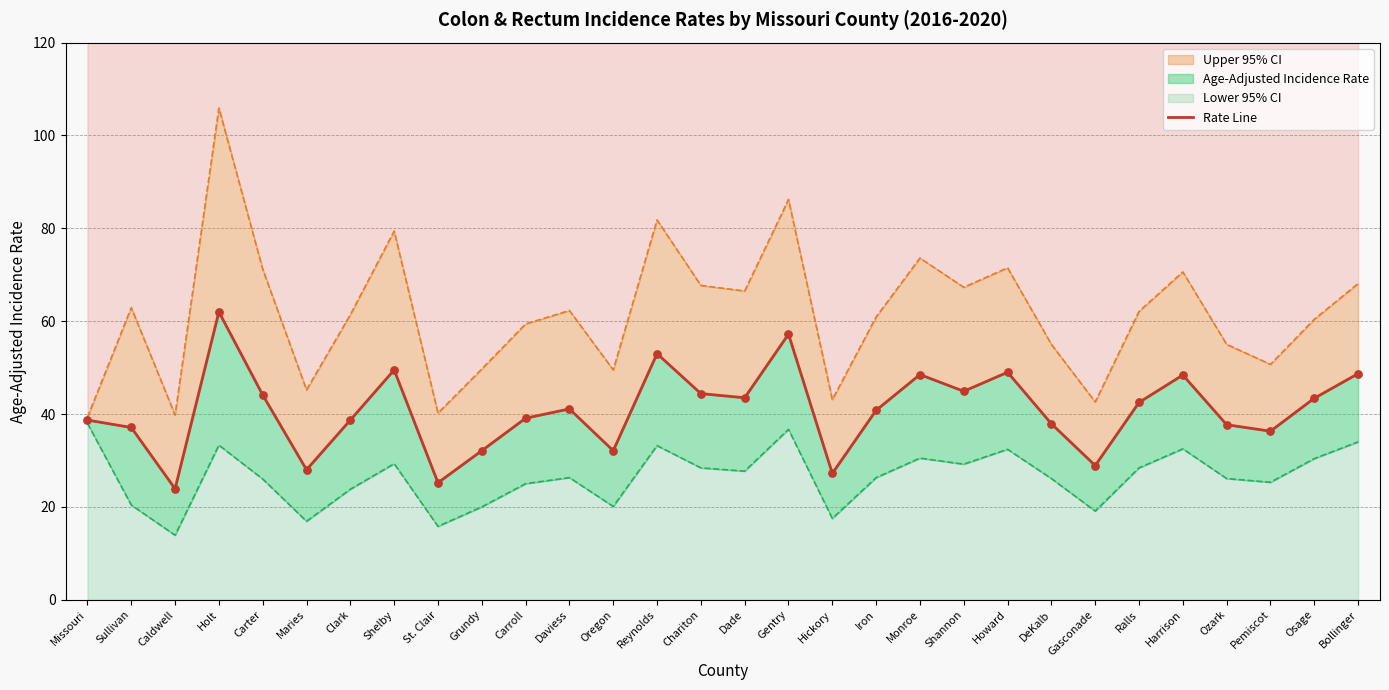

Between Ralls and Hickory, which is larger?

Ralls